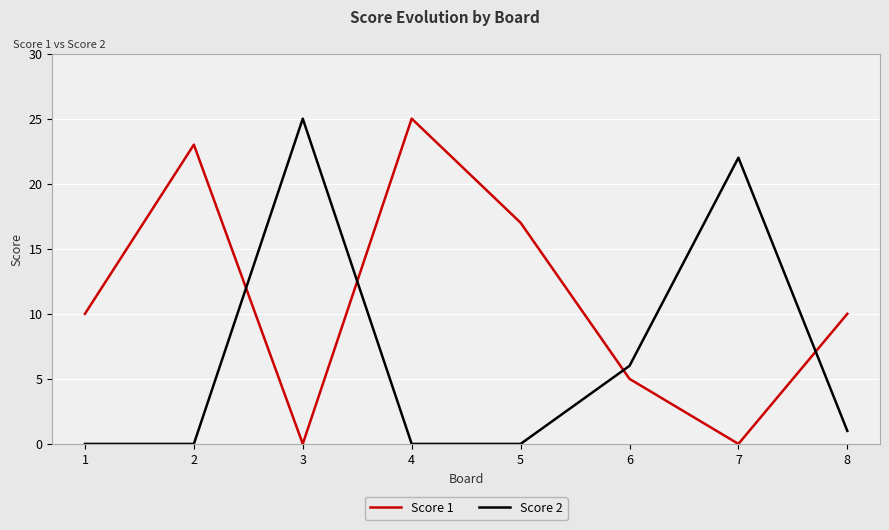

The value of Score 1 at 5 is 25. True or false?

False